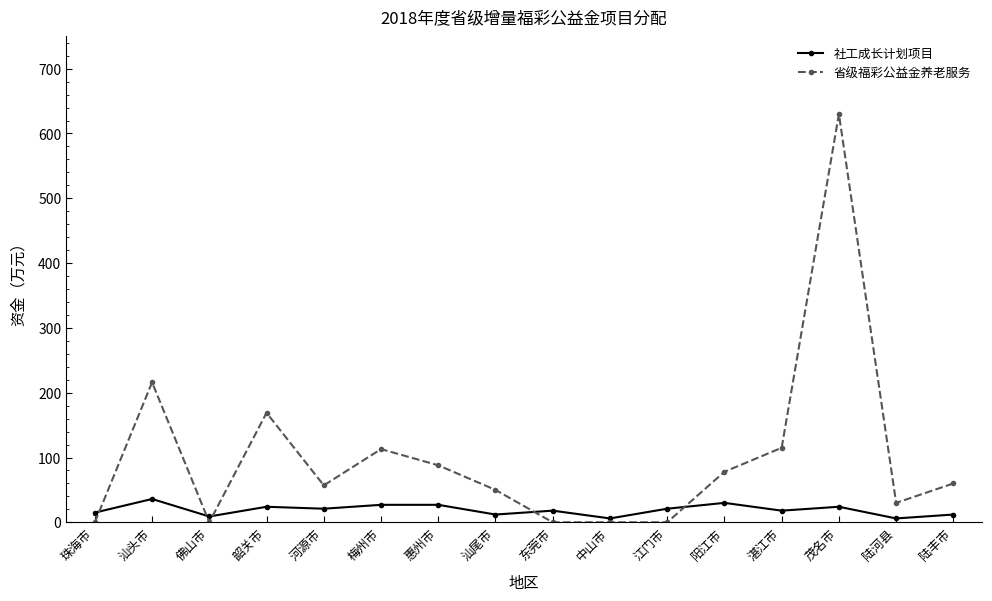

Which series has the widest spread of values?

省级福彩公益金养老服务